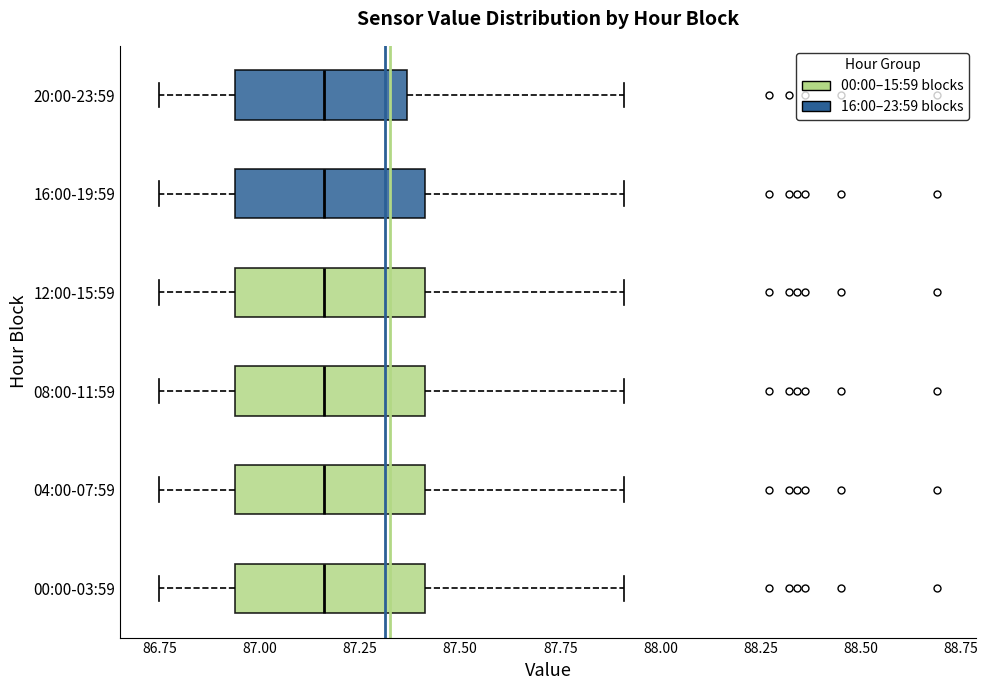

Reading bottom to top, read every box against the x-axis: the position of its median line, the range the box covers, and the ends of its whiskers. The values are not printed on the chart, so give them approximately, as read against the axis.

00:00-03:59: median 87.15, box 86.95 to 87.40, whiskers 86.75 to 87.90
04:00-07:59: median 87.15, box 86.95 to 87.40, whiskers 86.75 to 87.90
08:00-11:59: median 87.15, box 86.95 to 87.40, whiskers 86.75 to 87.90
12:00-15:59: median 87.15, box 86.95 to 87.40, whiskers 86.75 to 87.90
16:00-19:59: median 87.15, box 86.95 to 87.40, whiskers 86.75 to 87.90
20:00-23:59: median 87.15, box 86.95 to 87.35, whiskers 86.75 to 87.90